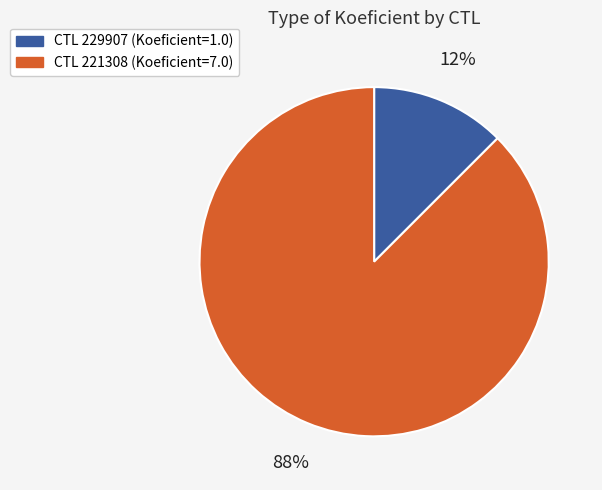

Is there a majority slice in this chart?

Yes